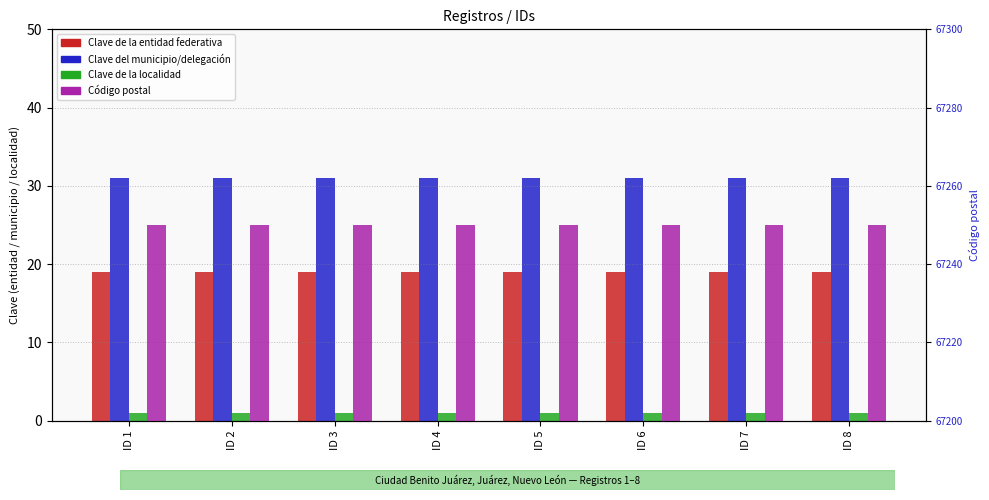

Count the number of data series in this chart.

4